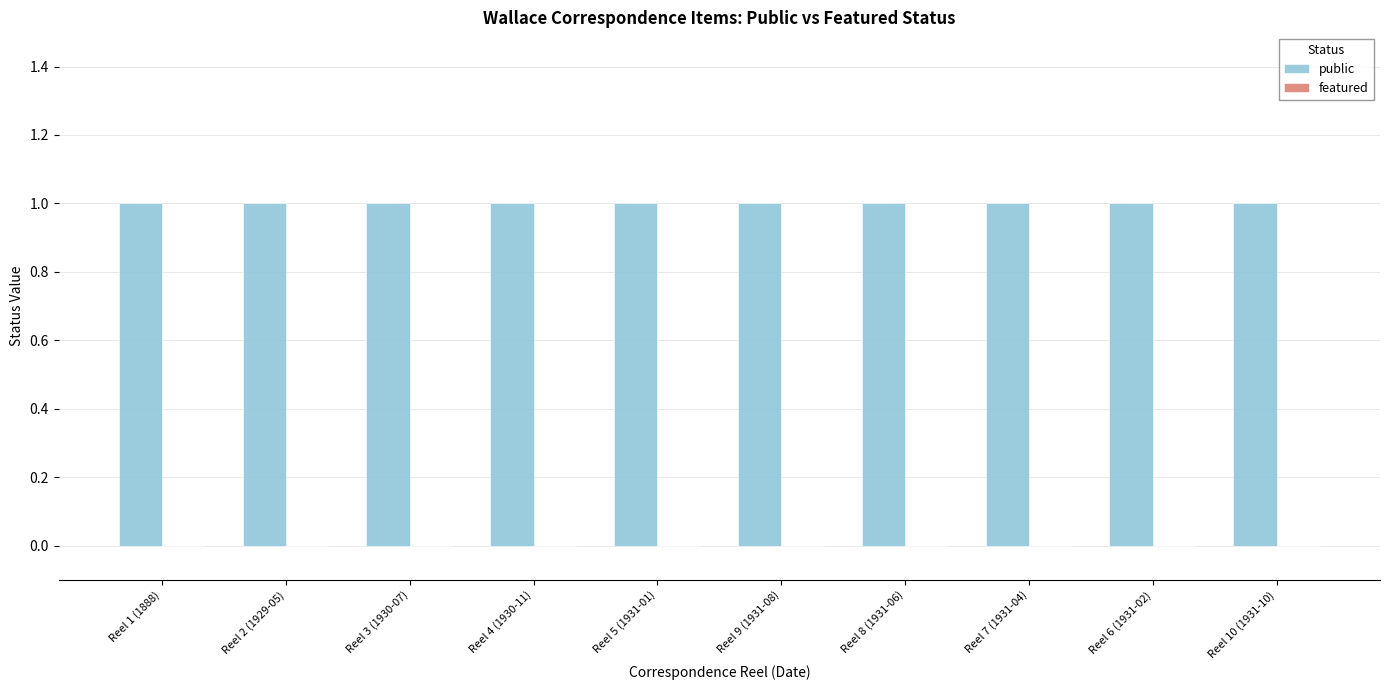

Which series has the largest total across all categories?

public